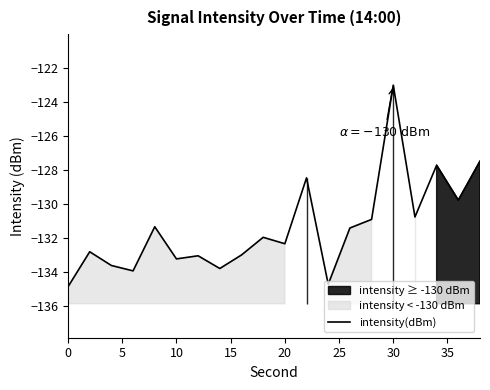

True or false: intensity(dBm) has a value of -123.0 at 30.

True